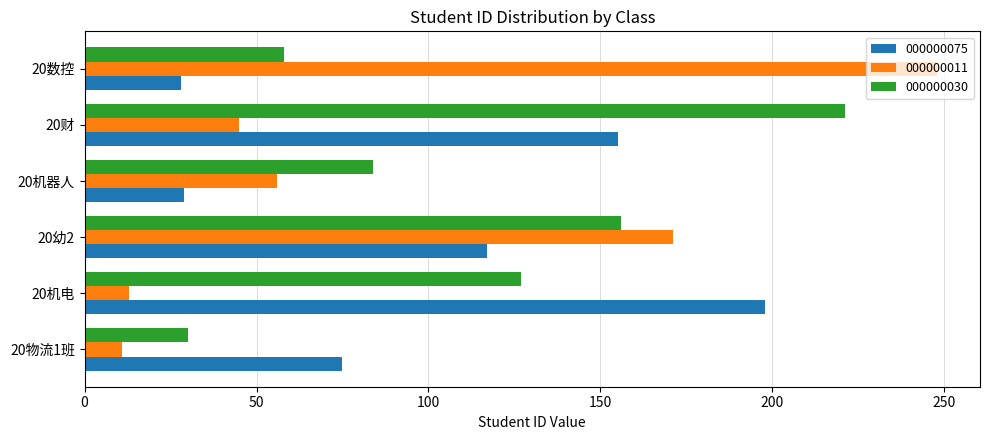

What is the difference between the second highest and second lowest values in the 000000075 series?

126